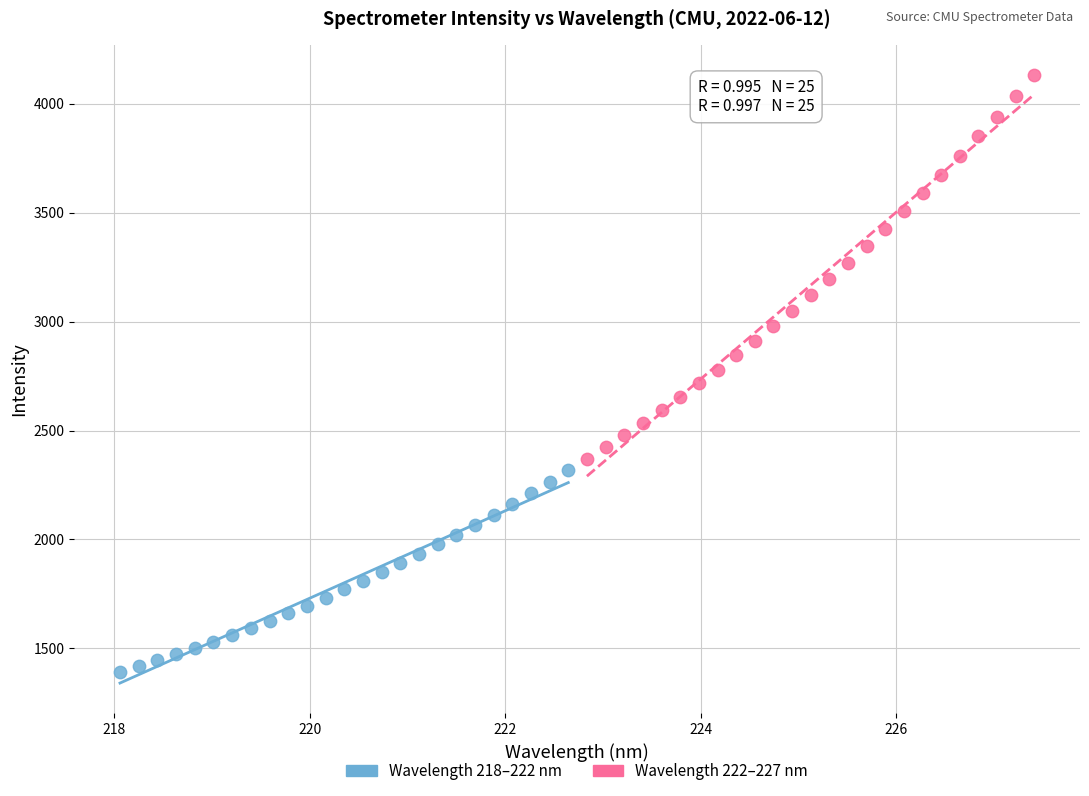

Which series contains the highest Y value?

Wavelength 222–227 nm